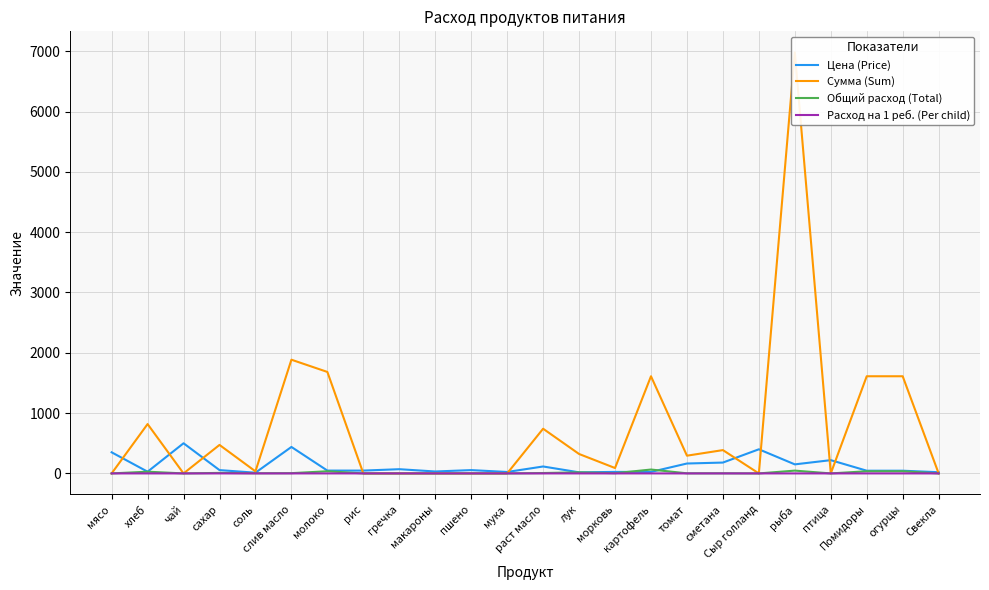

How many interior local valleys does the Общий расход (Total) series have?

6